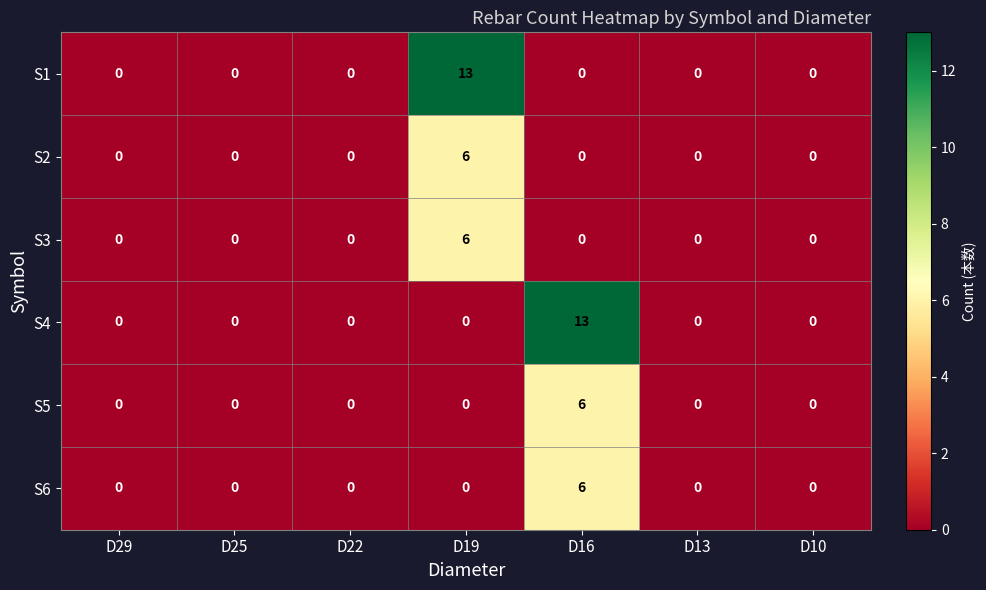

The S1 series shows 0 at D25. True or false?

True